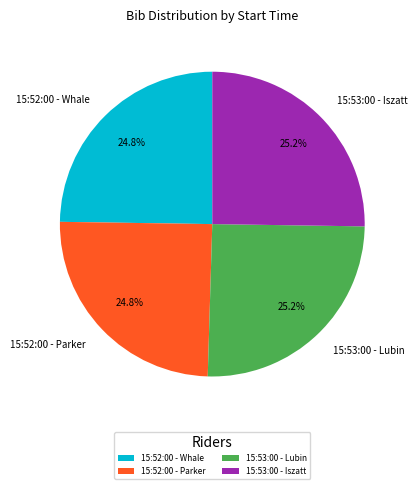

Approximately how many times larger is the value at 15:52:00 - Parker compared to 15:52:00 - Whale?

1.0